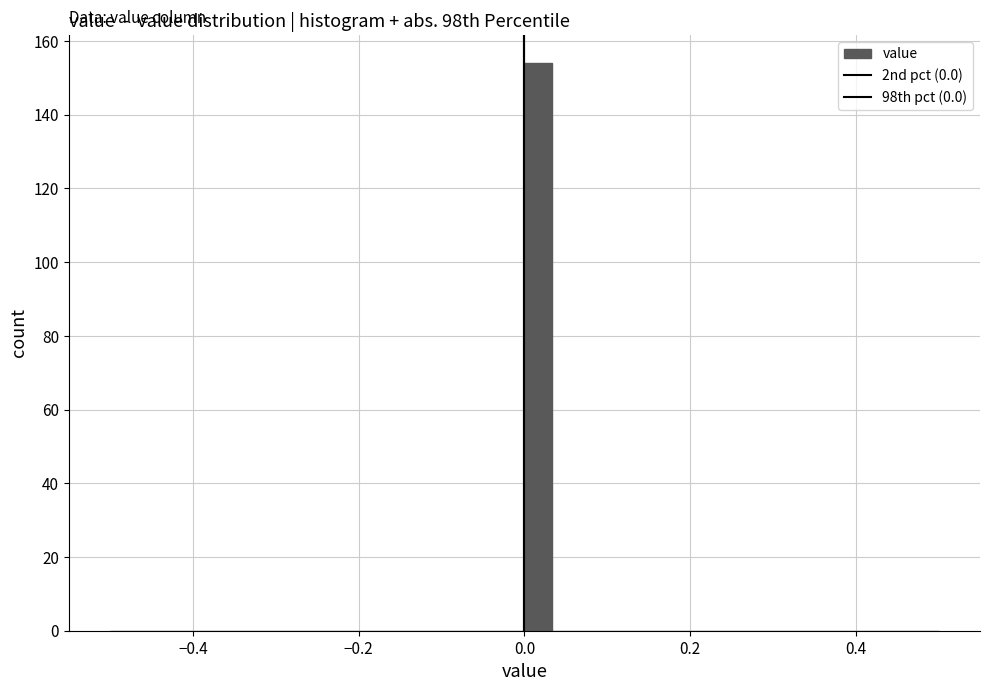

Read against the x-axis, roughly where is the centre of the tallest bar?

0.02